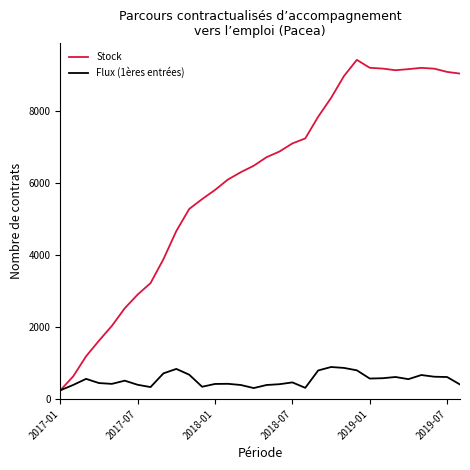

Rank the series by their average value, from lowest to highest.

Flux (1ères entrées), Stock